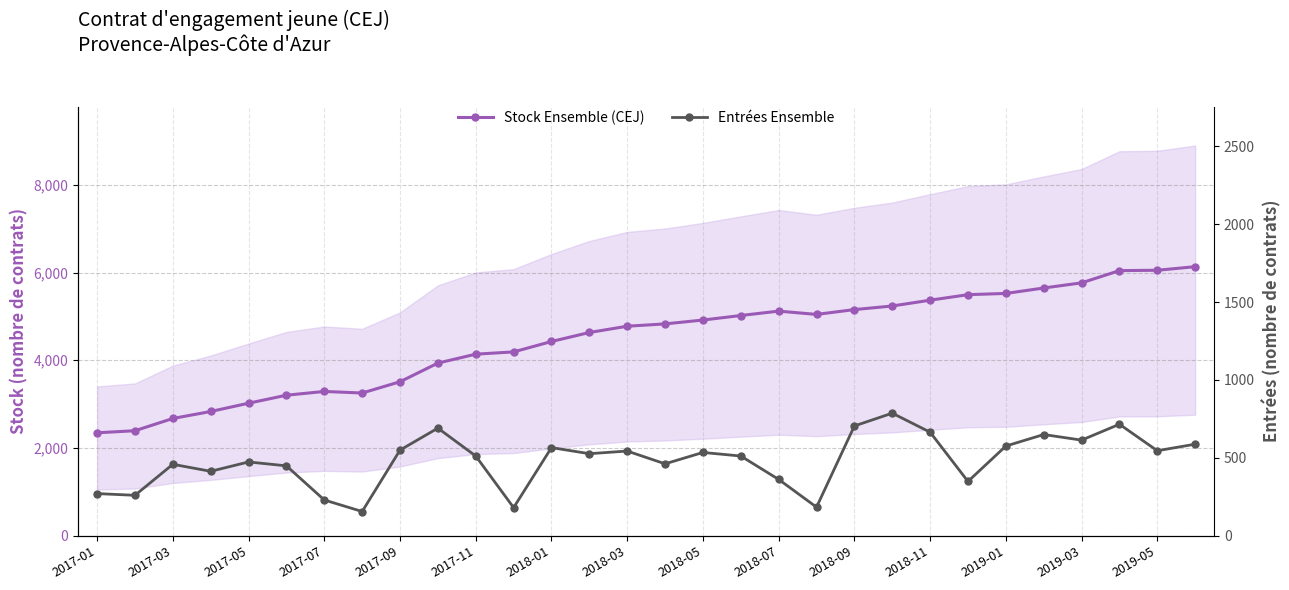

What is the highest value of the Stock Ensemble (CEJ) series?

6133